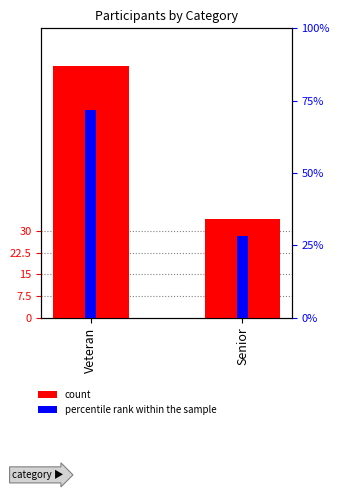

Between Veteran and Senior, which series saw the biggest shift?

count